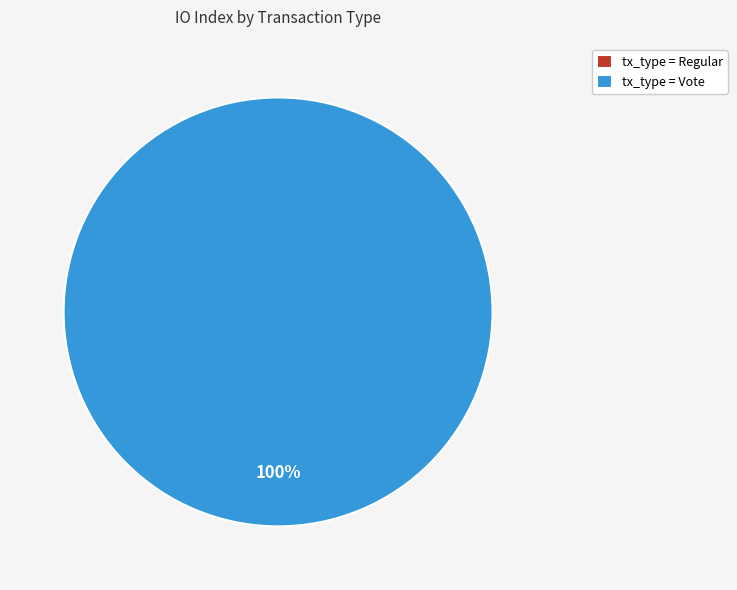

The Vote slice represents 94% of the pie. True or false?

False